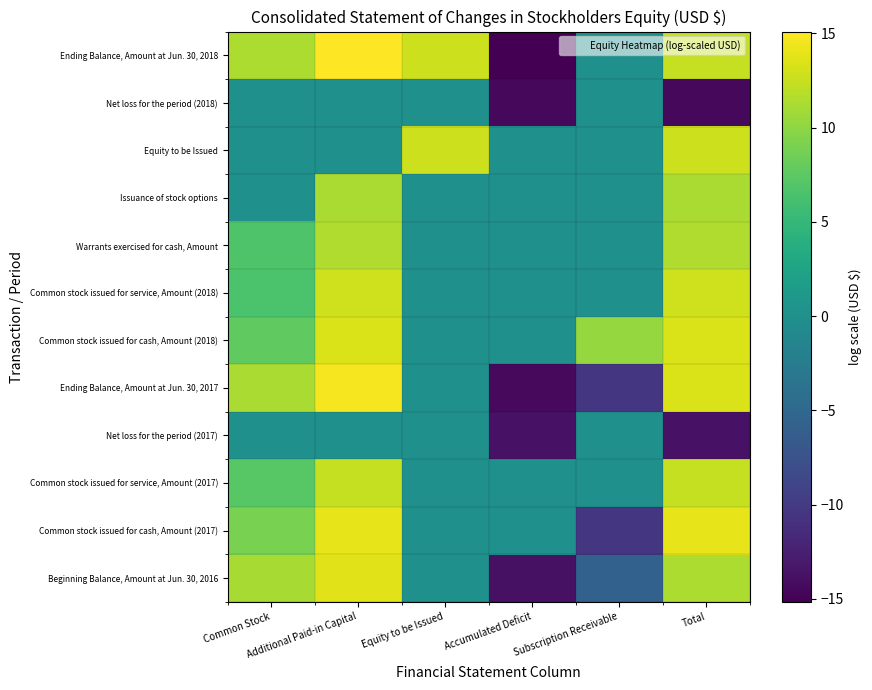

At Common Stock, list the series in order from smallest to largest.

Net loss for the period (2017), Issuance of stock options, Equity to be Issued, Net loss for the period (2018), Common stock issued for service, Amount (2018), Warrants exercised for cash, Amount, Common stock issued for service, Amount (2017), Common stock issued for cash, Amount (2018), Common stock issued for cash, Amount (2017), Beginning Balance, Amount at Jun. 30, 2016, Ending Balance, Amount at Jun. 30, 2017, Ending Balance, Amount at Jun. 30, 2018